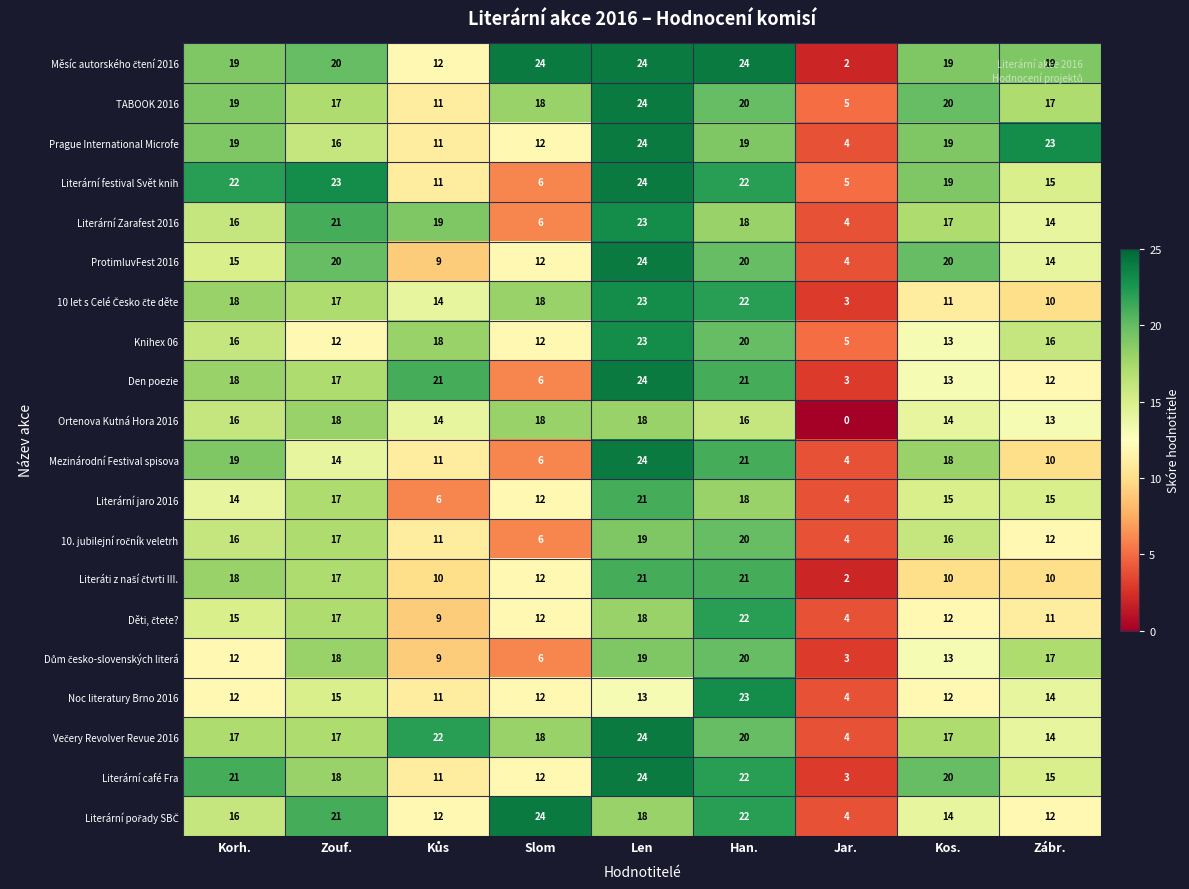

The value of Literární Zarafest 2016 at Jar. is 7. True or false?

False